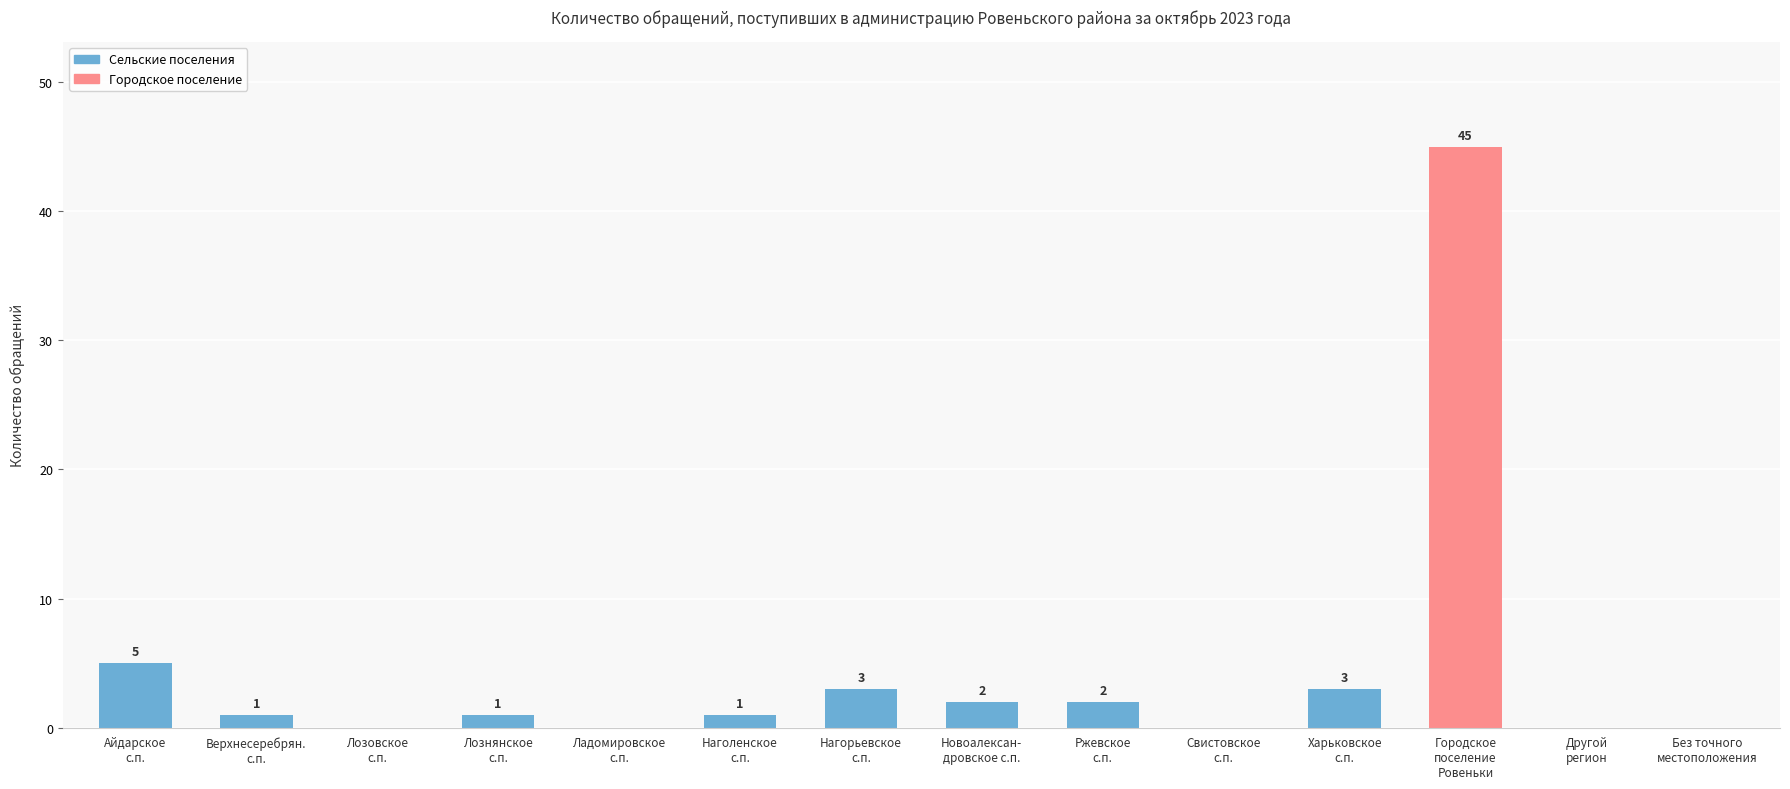

The value at Ржевское
с.п. is 2. True or false?

True